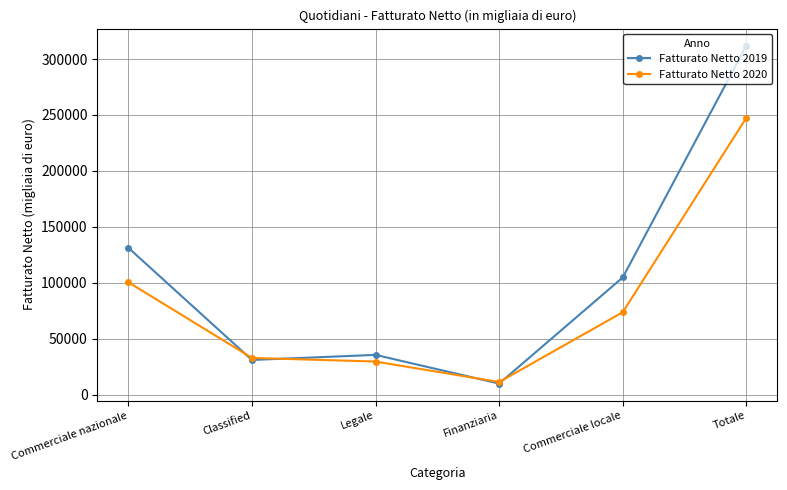

What is the total value across all series at Legale?

64956